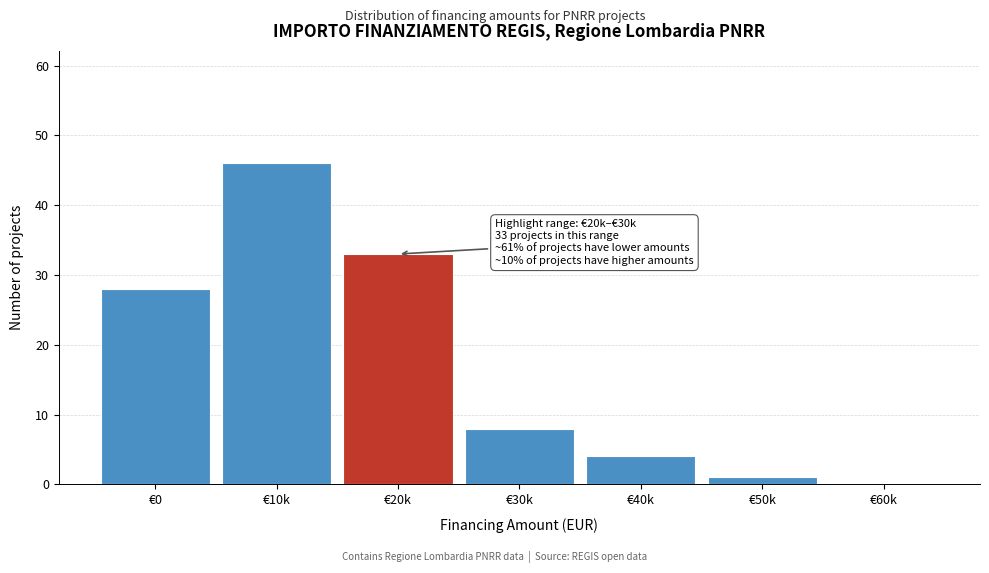

Reading left to right, list all the values displayed in this chart.

€0=28	€10k=46	€20k=33	€30k=8	€40k=4	€50k=1	€60k=0